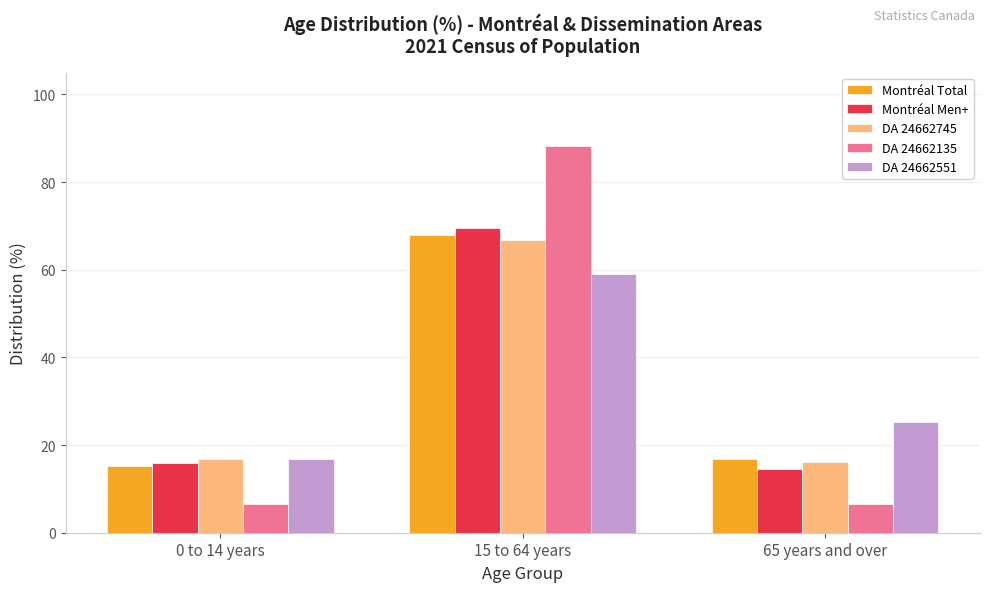

Where does the Montréal Total series first go above 16?

15 to 64 years